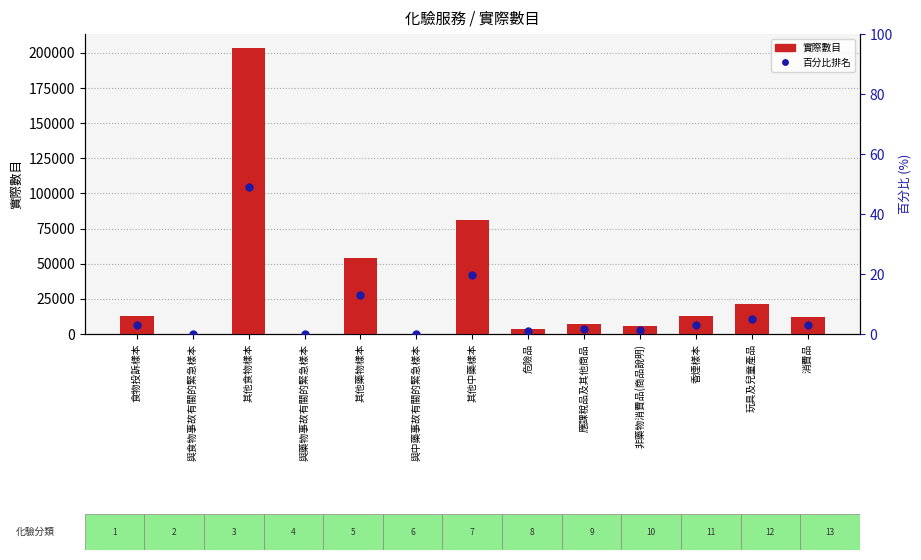

Which series has the largest Y range (max minus min)?

實際數目